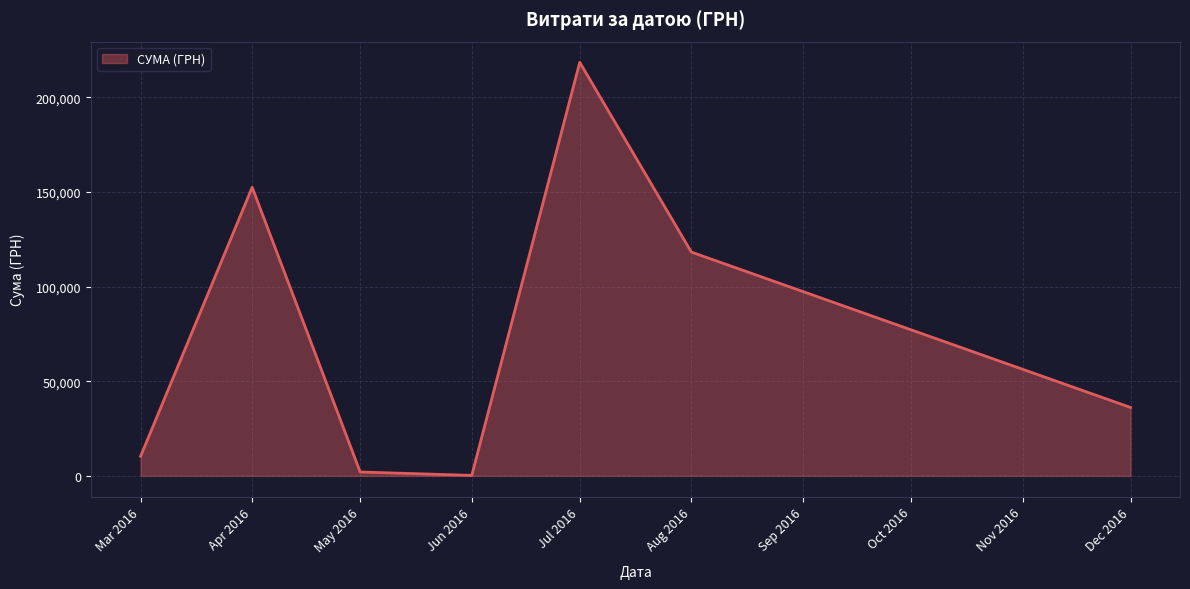

True or false: the data has more than 2 interior local peaks.

False